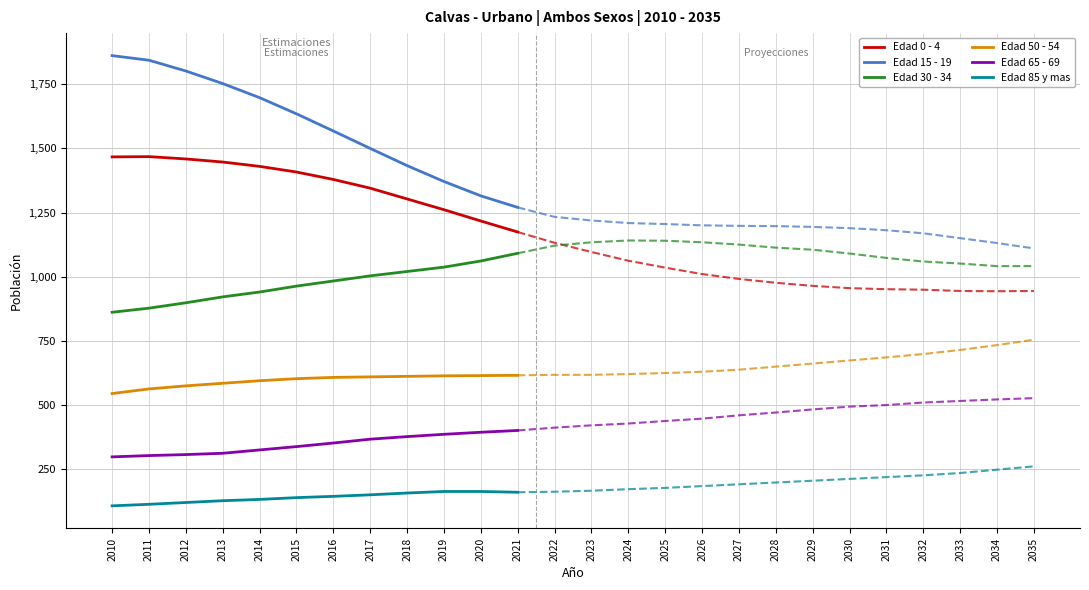

True or false: Edad 0 - 4 and Edad 65 - 69 intersect in this chart.

False